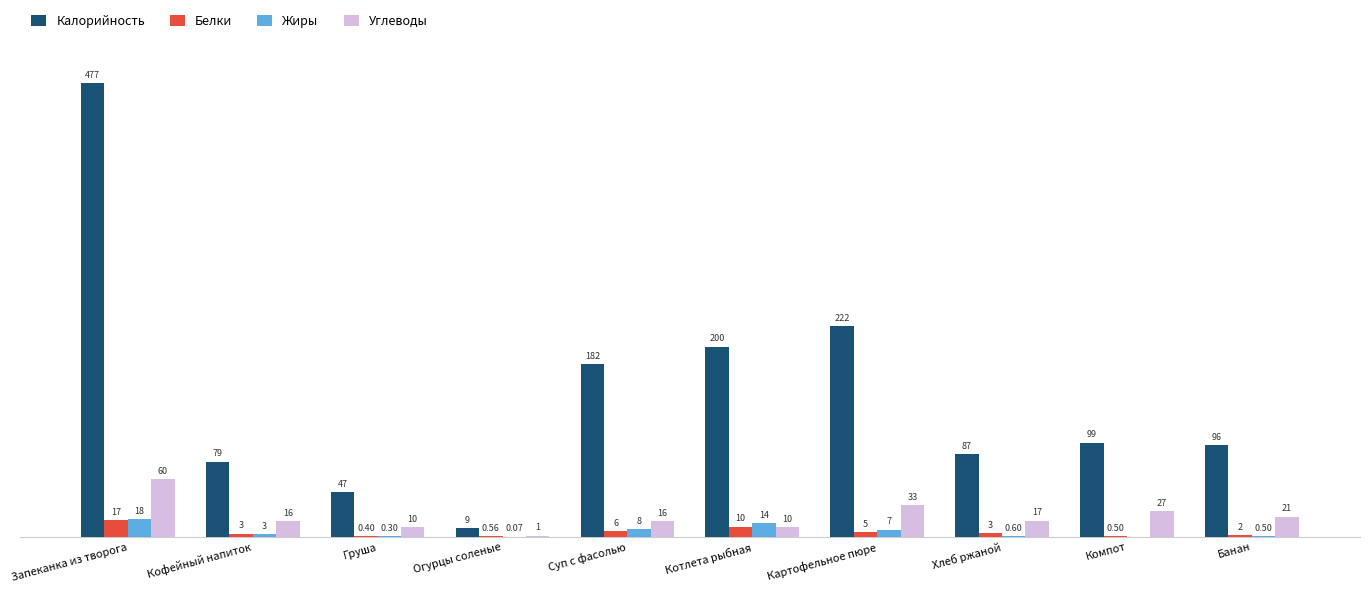

At which label does Жиры first exceed 2?

Запеканка из творога